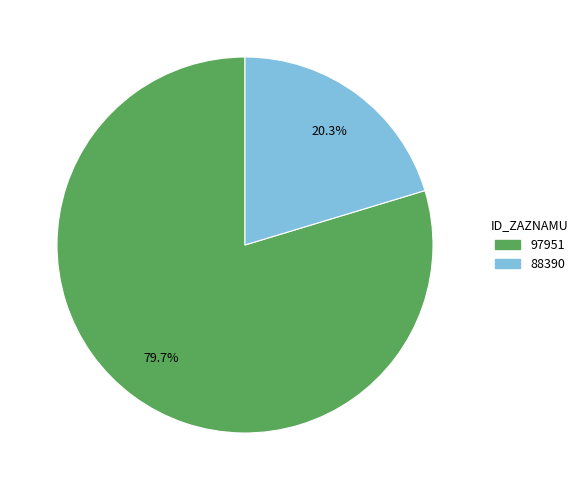

Is it true that 97951 is 80% of the pie?

True